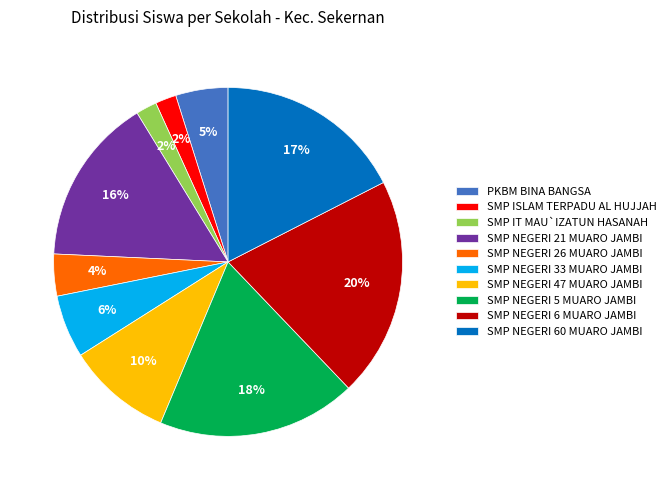

The SMP NEGERI 60 MUARO JAMBI slice represents 4% of the pie. True or false?

False